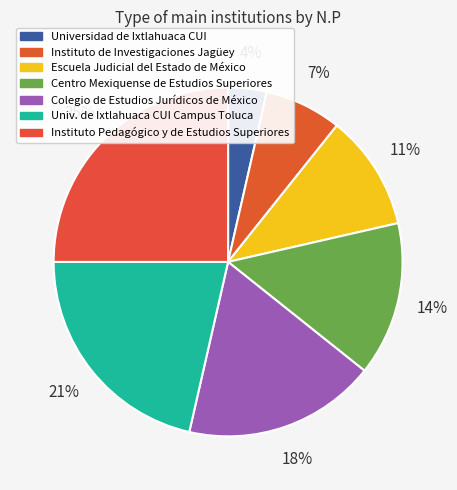

Count the number of slices in the pie.

7